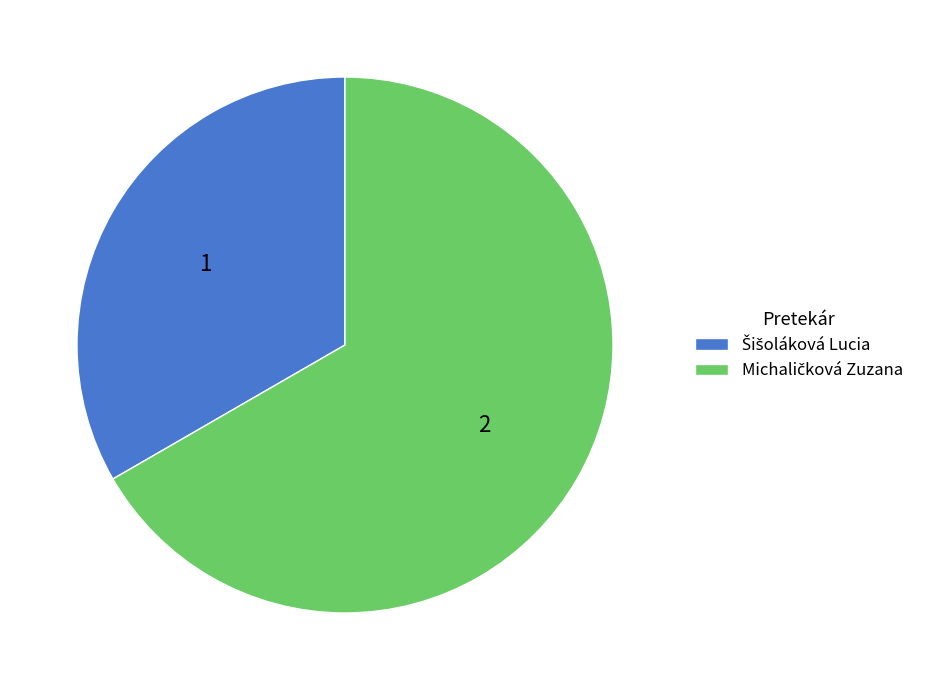

Is there any slice that represents more than half of the pie?

Yes